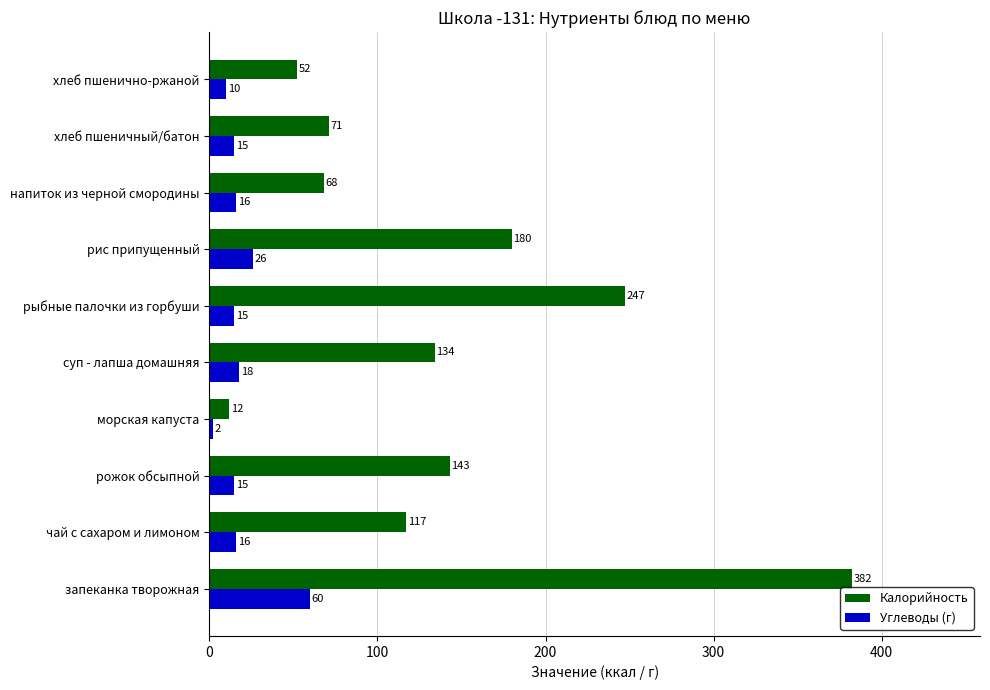

What is the sum of all Калорийность values?

1406